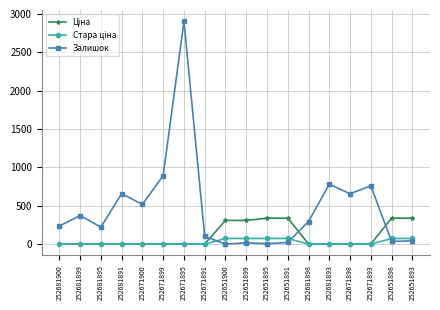

Between 252681900 and 252681893, which series saw the biggest shift?

Залишок